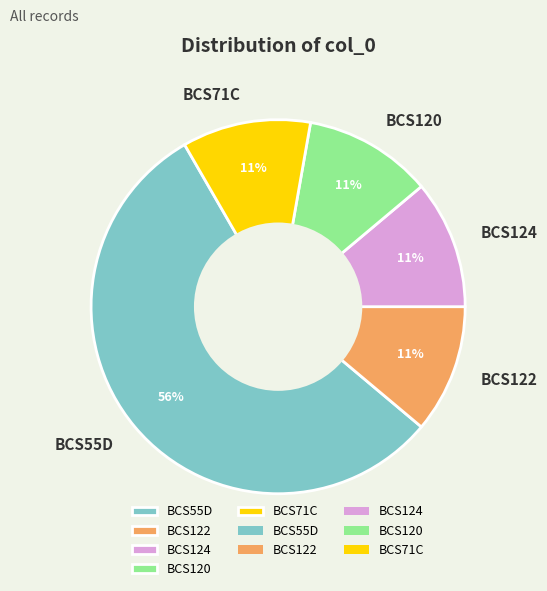

True or false: BCS71C accounts for 11% of the total.

True